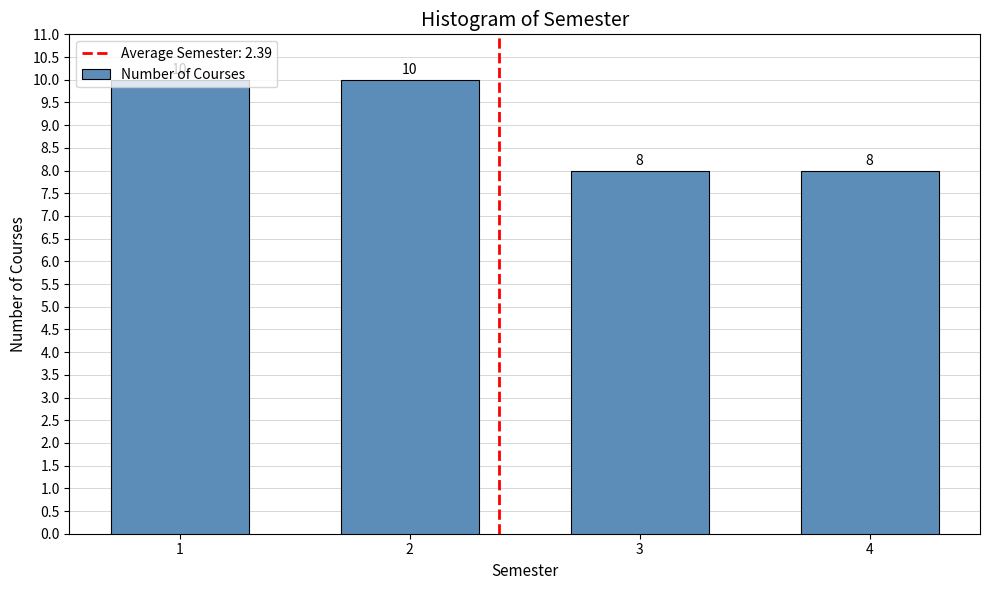

What is the value of the 1st bar from the left?

10